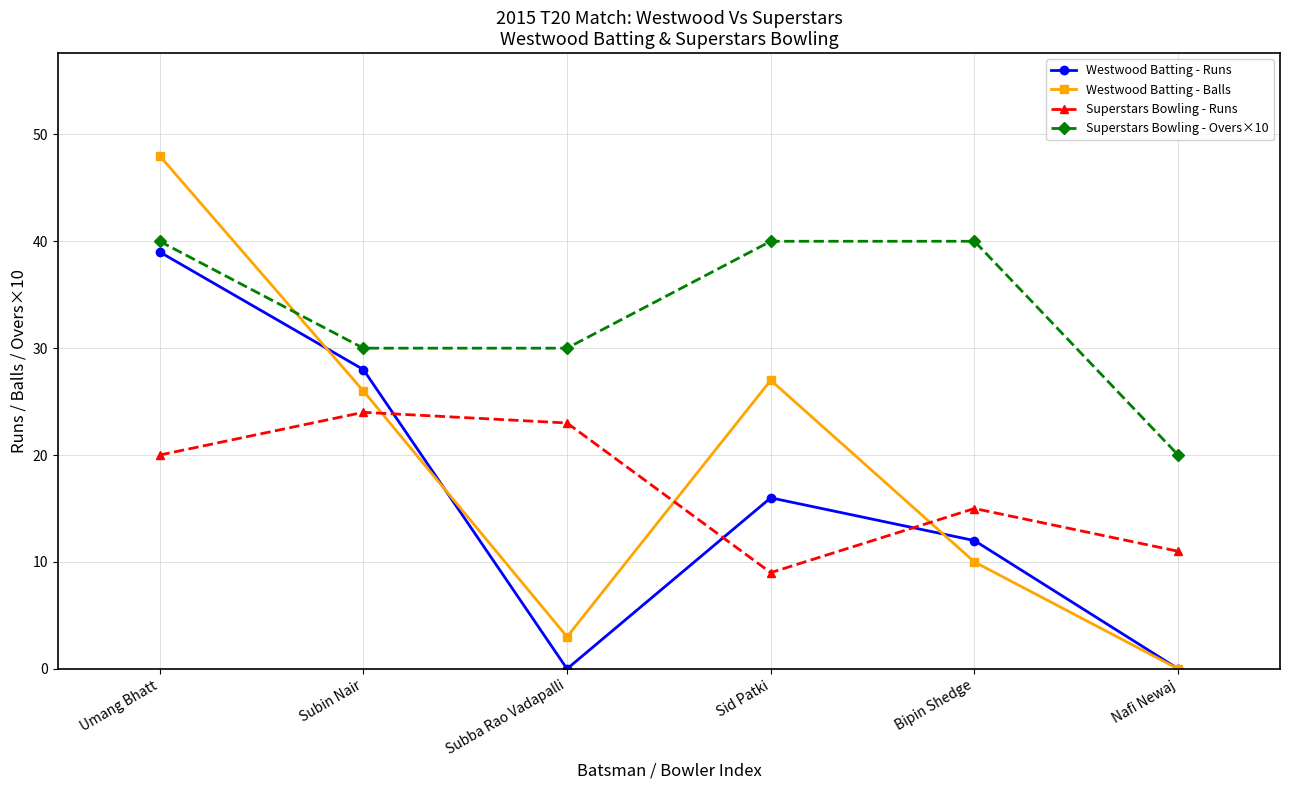

Reading left to right, list all the values displayed in this chart.

Westwood Batting - Runs: 39	28	0	16	12	0
Westwood Batting - Balls: 48	26	3	27	10	0
Superstars Bowling - Runs: 20	24	23	9	15	11
Superstars Bowling - Overs×10: 40	30	30	40	40	20